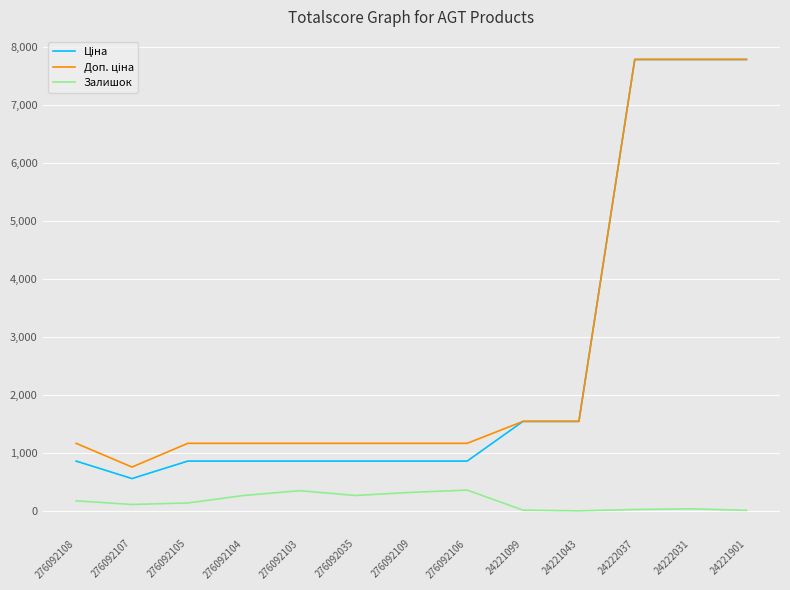

At how many categories does at least one series exceed 5766?

3